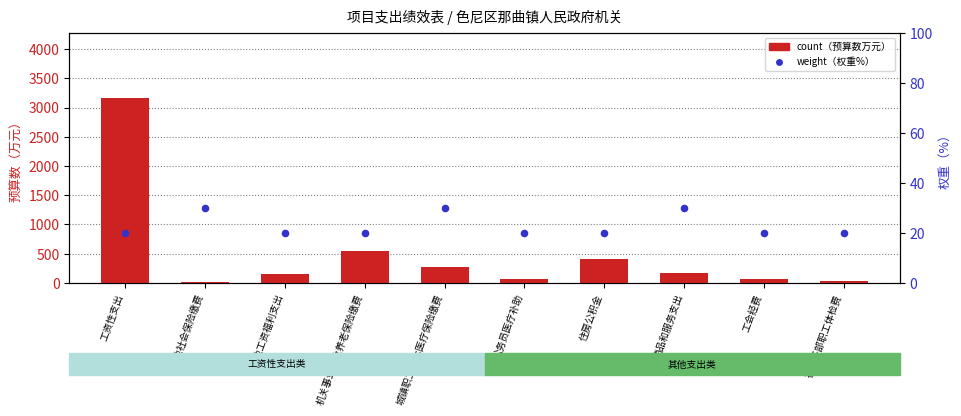

What are all the series names shown in the legend?

count, weight (权重)